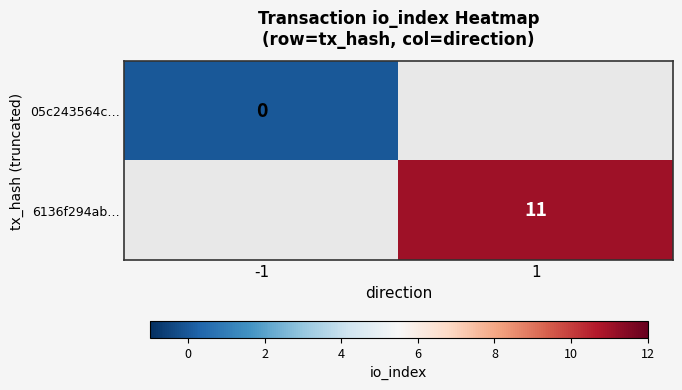

The 6136f294ab… series shows 11 at 1. True or false?

True